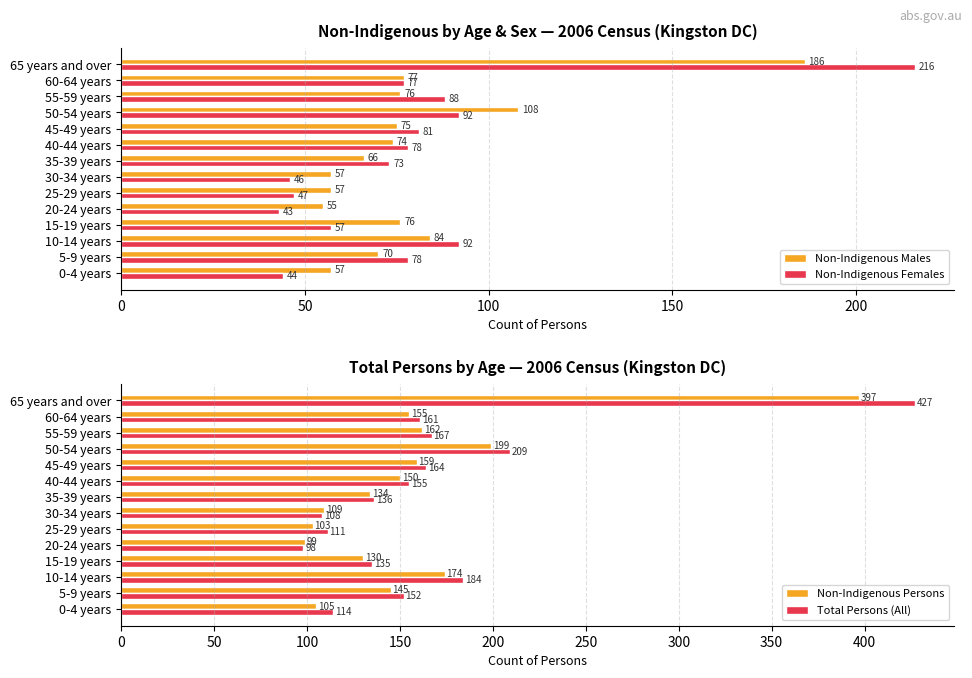

What is the average value of the Non-Indigenous Males series?

80